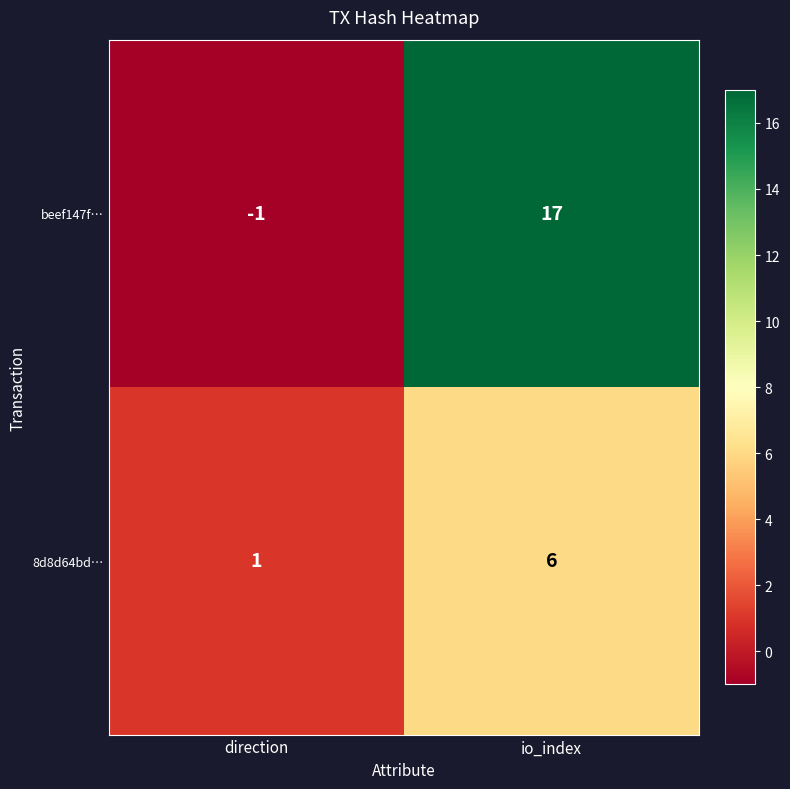

Is it true that 8d8d64bd… equals 1 at direction?

True